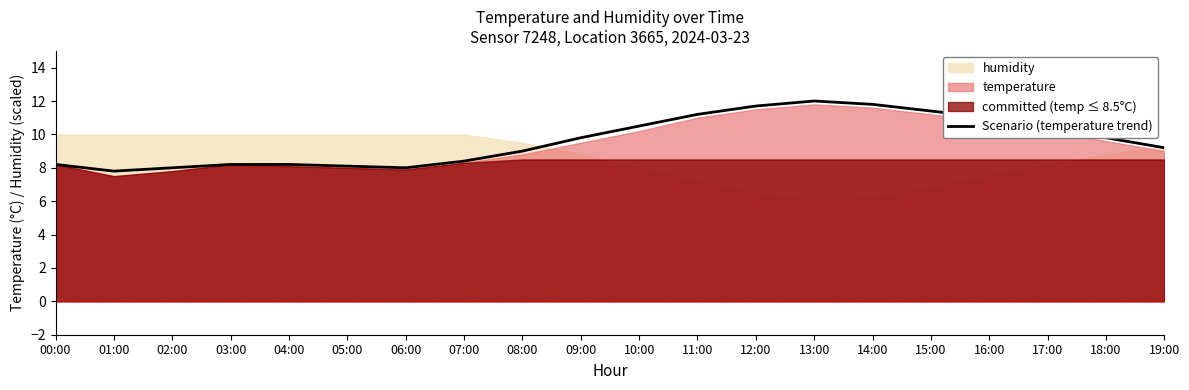

Does the chart display data point markers on the line(s)?

No